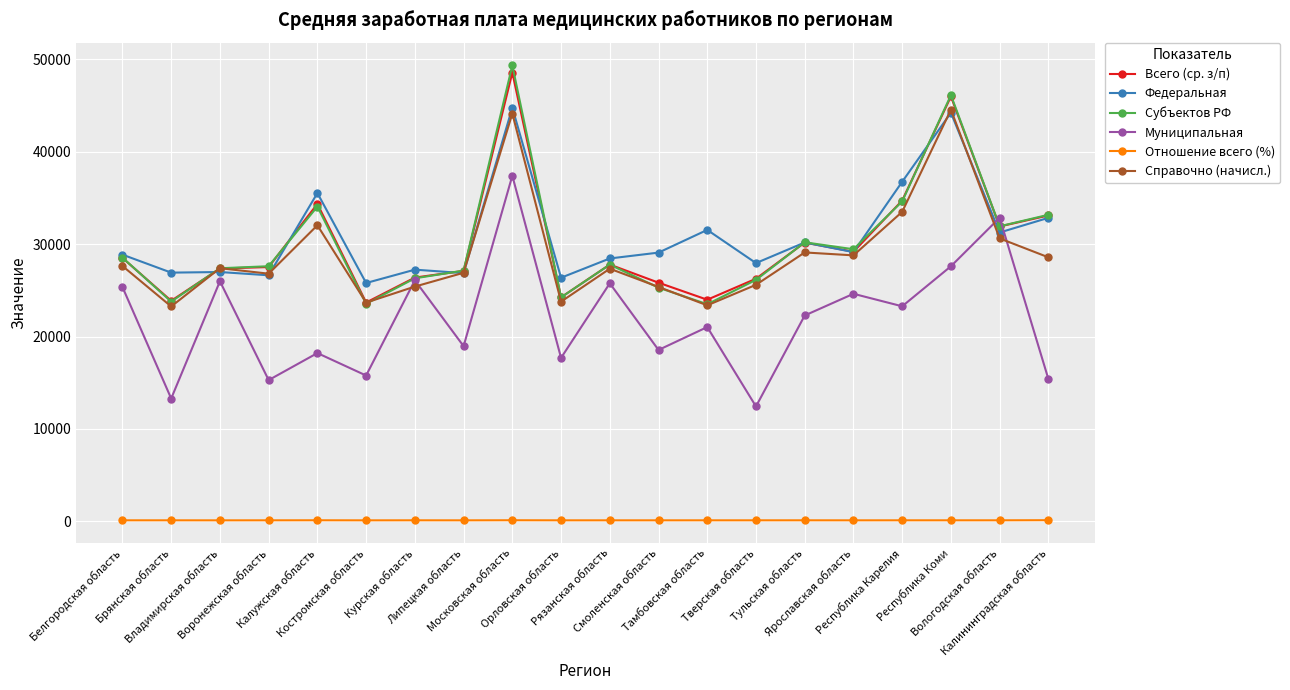

True or false: Муниципальная has a value of 15780.3 at Костромская область.

True